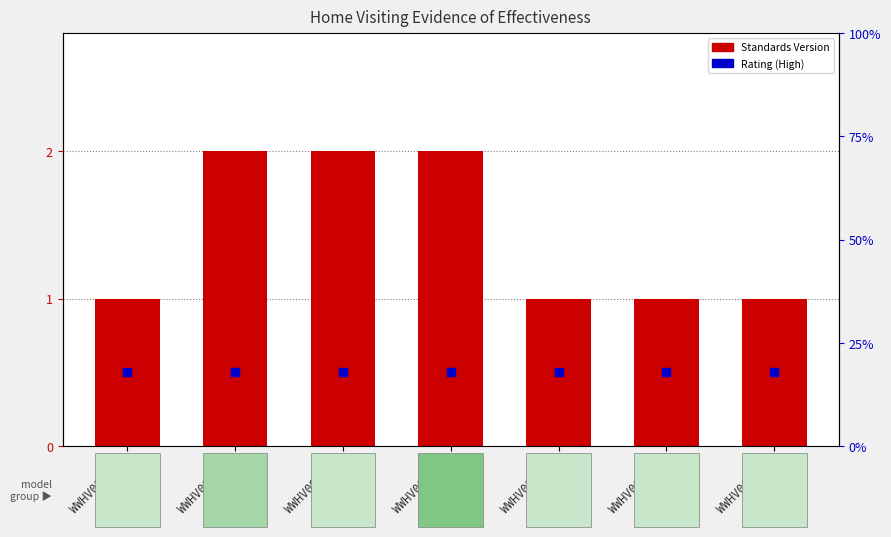

Which series reaches the maximum Y coordinate?

Standards Version